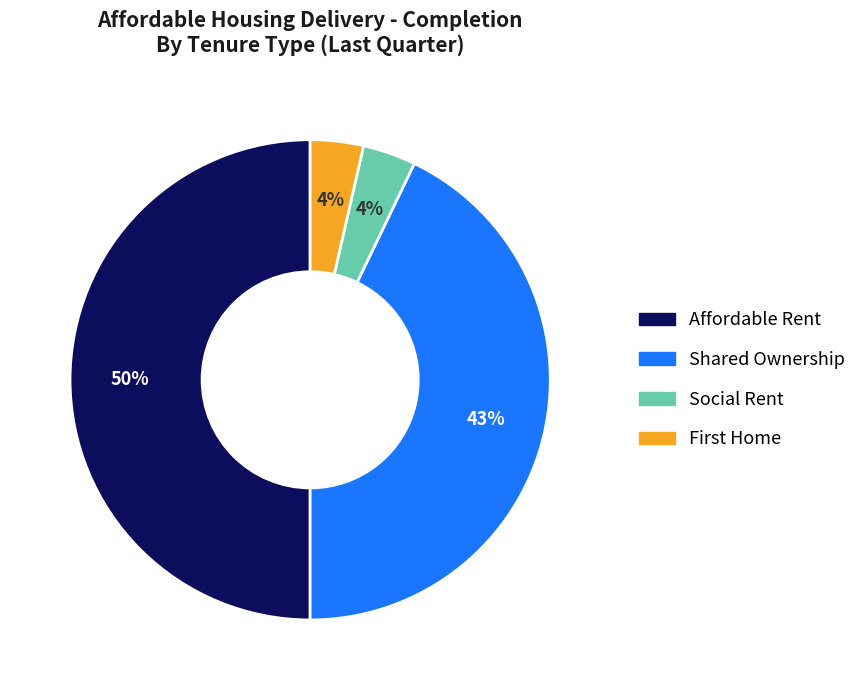

What percentage is the Affordable Rent slice, to the nearest percent?

50%